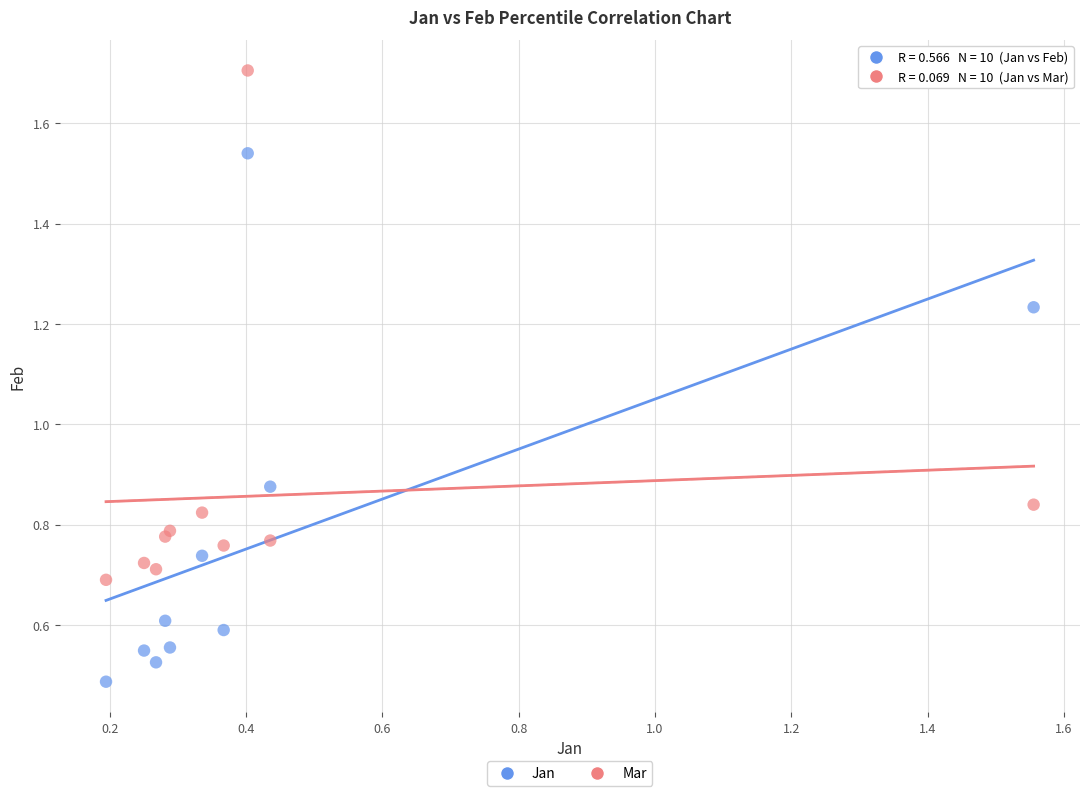

Which series contains the highest Y value?

Mar